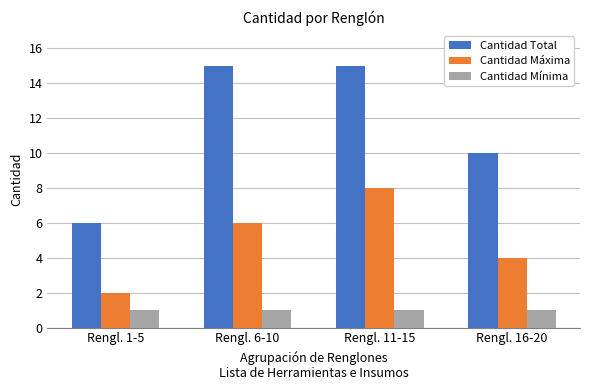

Rank the series by their maximum value, from highest to lowest.

Cantidad Total, Cantidad Máxima, Cantidad Mínima